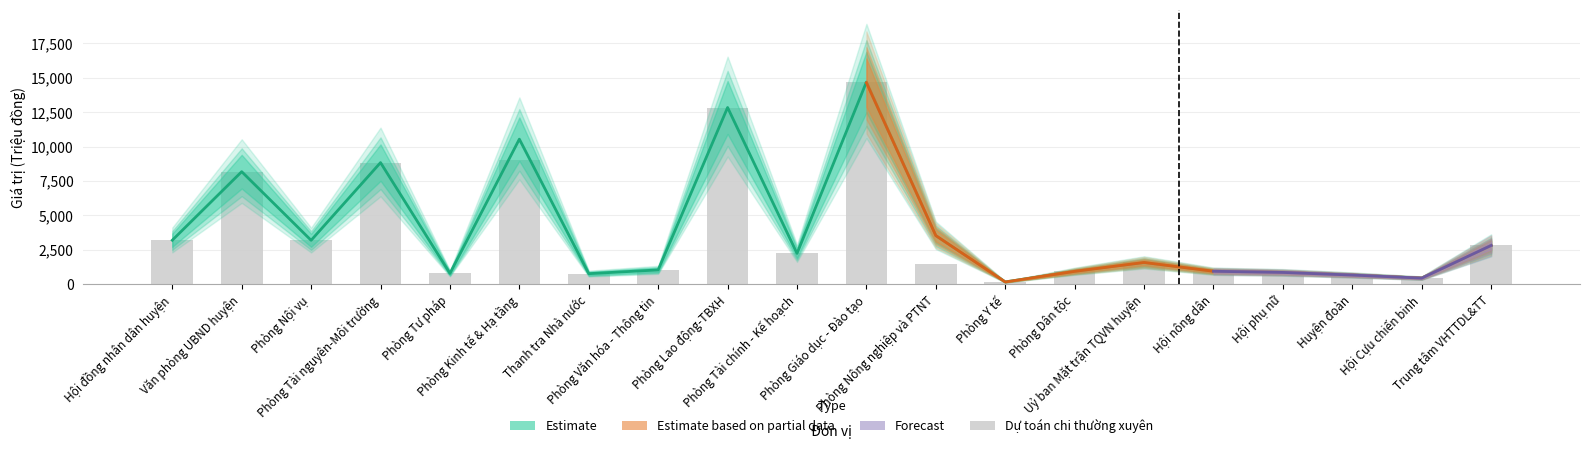

Are the bars grouped side by side (vs. stacked)?

Yes